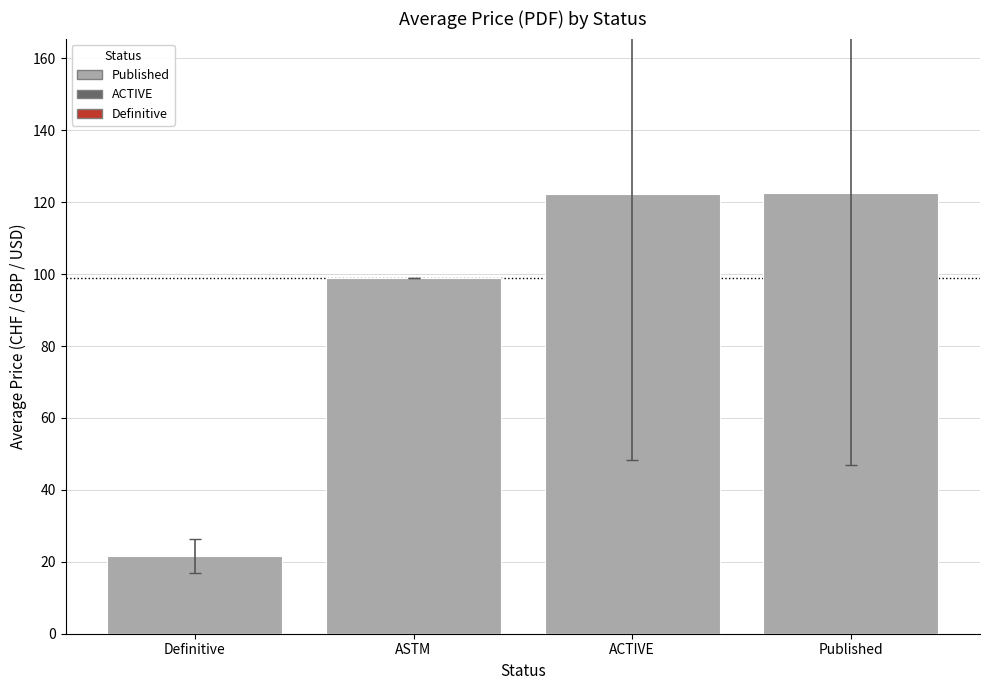

What is the change in value from Definitive to ASTM?

+77.4